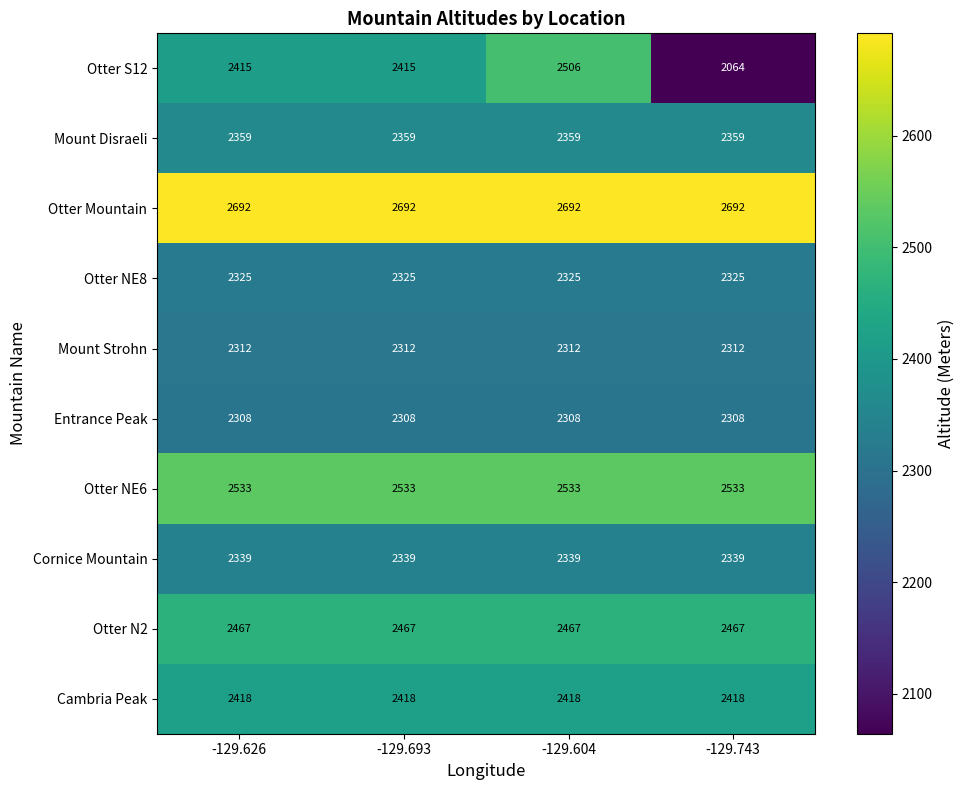

List the series in order of their peak value, lowest first.

Entrance Peak, Mount Strohn, Otter NE8, Cornice Mountain, Mount Disraeli, Cambria Peak, Otter N2, Otter S12, Otter NE6, Otter Mountain